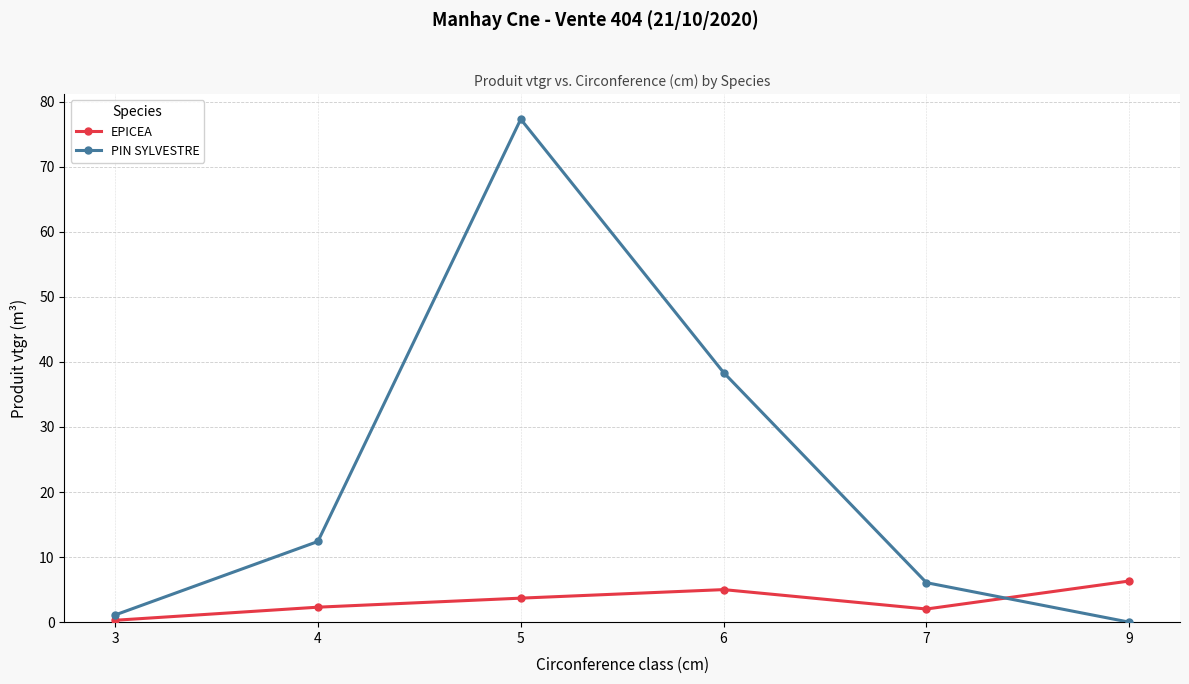

Which series has the largest total across all categories?

PIN SYLVESTRE